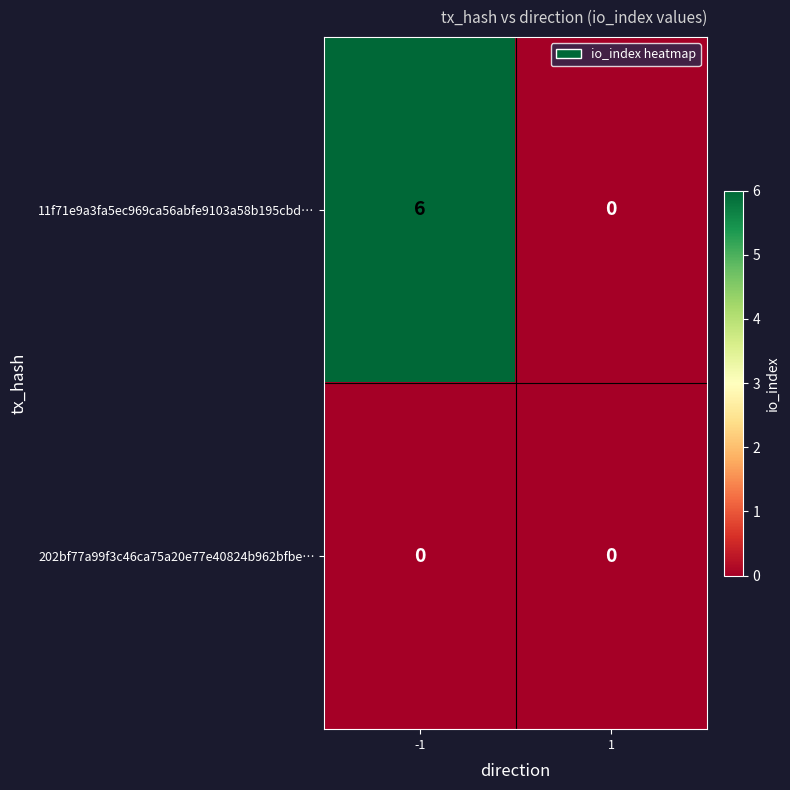

List the series in order of their peak value, highest first.

11f71e9a3fa5ec969ca56abfe9103a58b195cbd…, 202bf77a99f3c46ca75a20e77e40824b962bfbe…